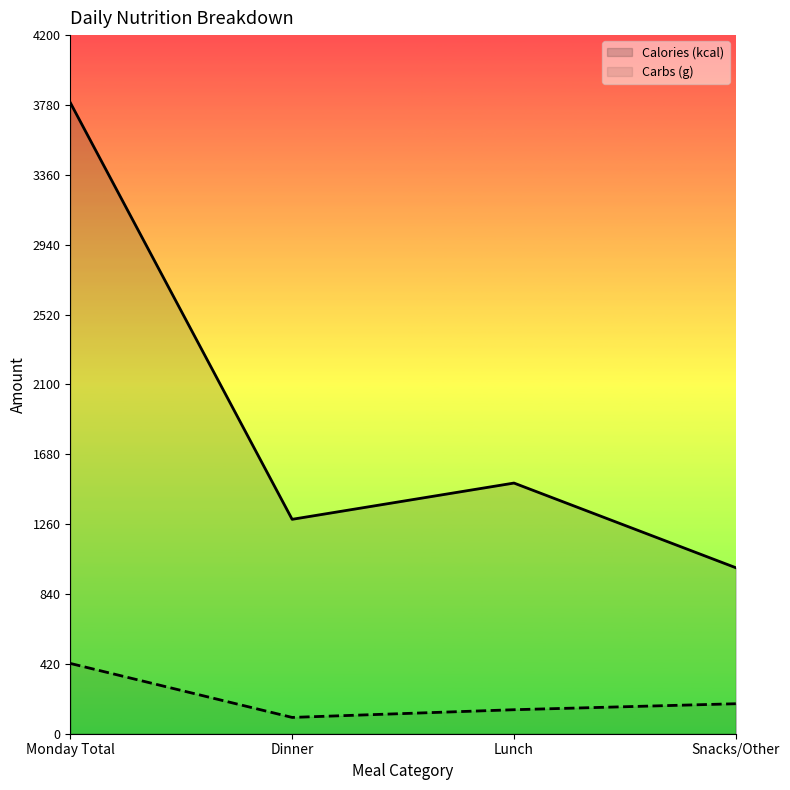

Which label corresponds to the largest value in the chart?

Monday Total